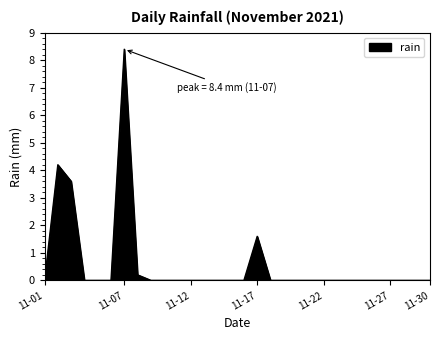

What is the greatest value displayed?

8.4